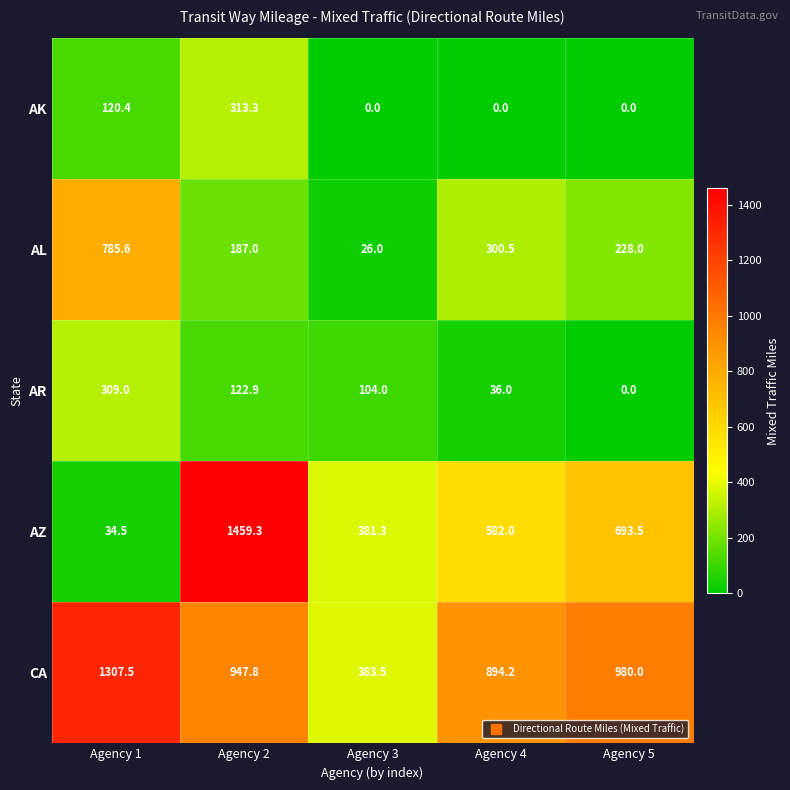

Reading right to left, extract all data points from this chart.

AK: 0.0	0.0	0.0	313.3	120.4
AL: 228.0	300.5	26.0	187.0	785.6
AR: 0.0	36.0	104.0	122.9	309.0
AZ: 693.5	582.0	381.3	1459.3	34.5
CA: 980.0	894.2	383.5	947.8	1307.5